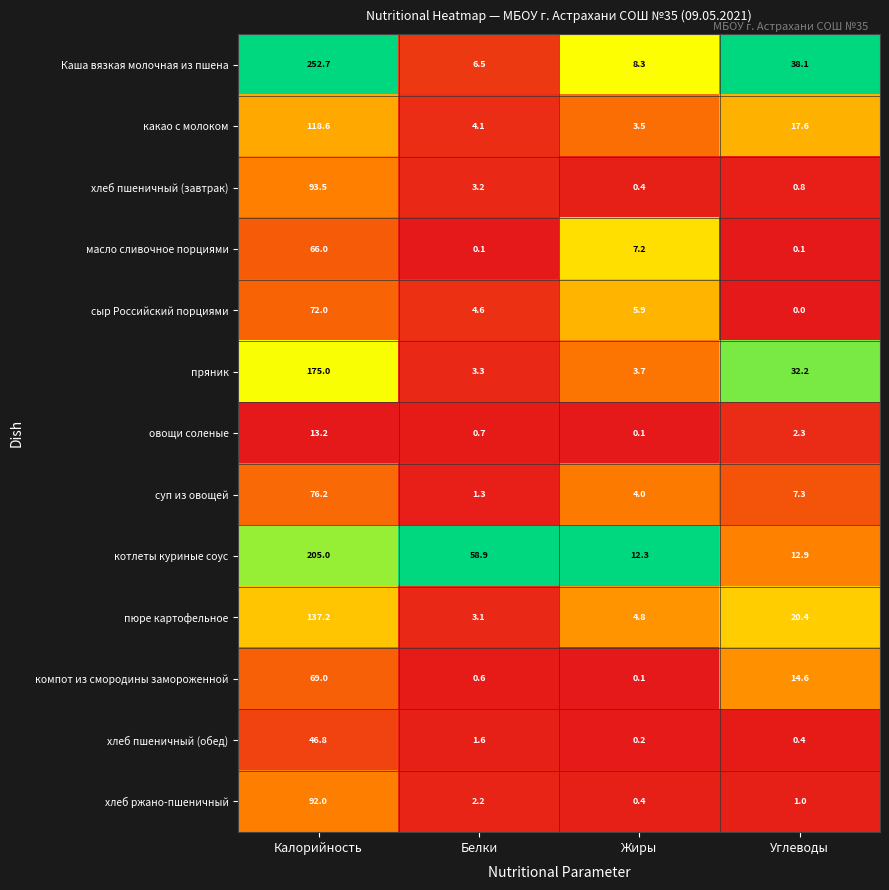

What is the total value across all series at Углеводы?

147.7